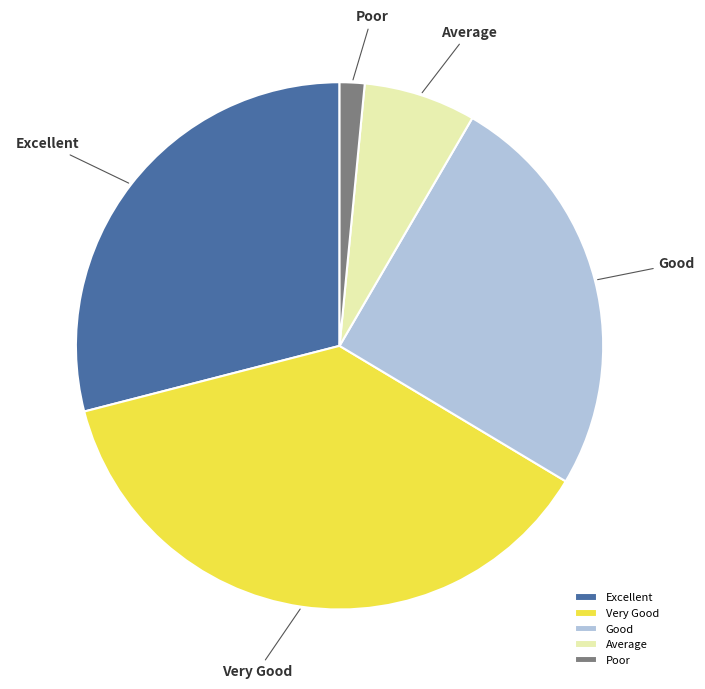

Is it true that Excellent is 38% of the pie?

False